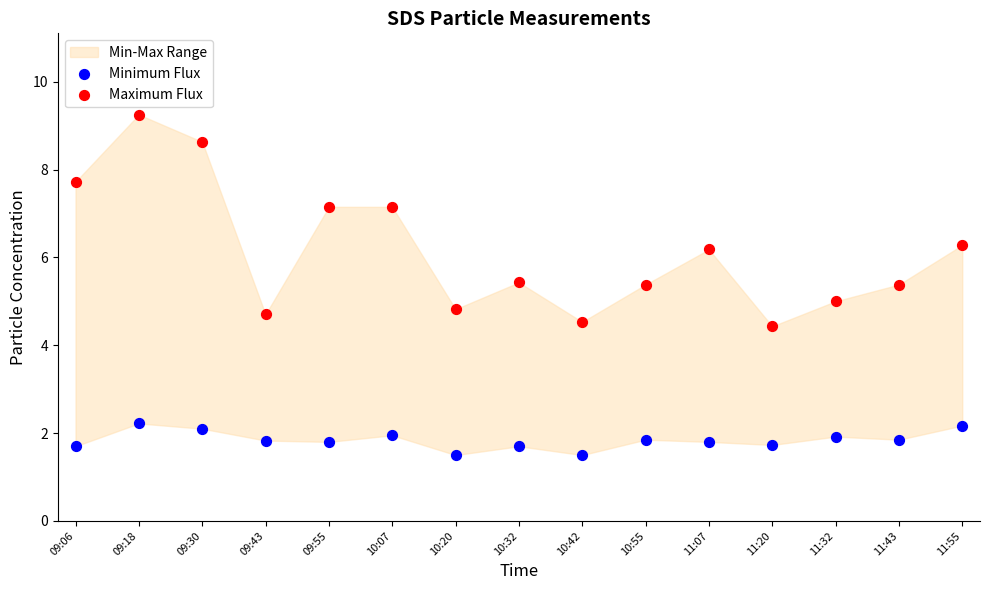

Which series reaches the maximum Y coordinate?

Maximum Flux